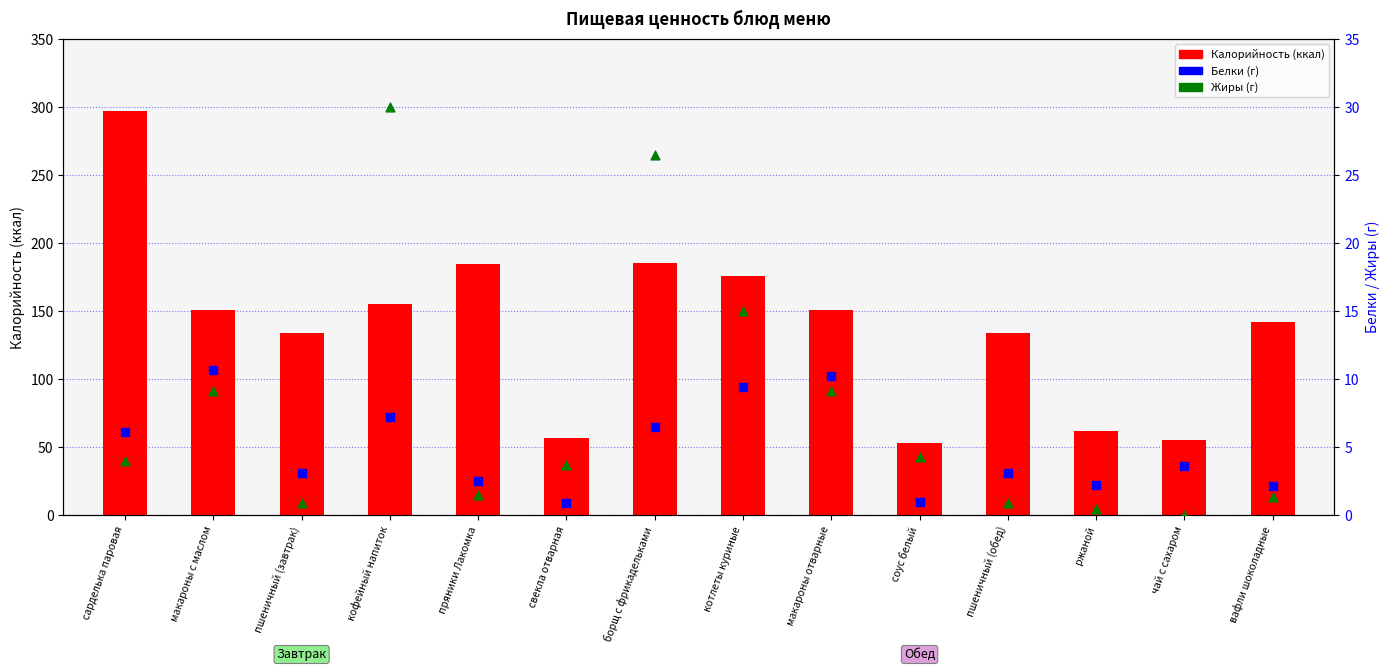

Which series has the largest total across all categories?

Калорийность